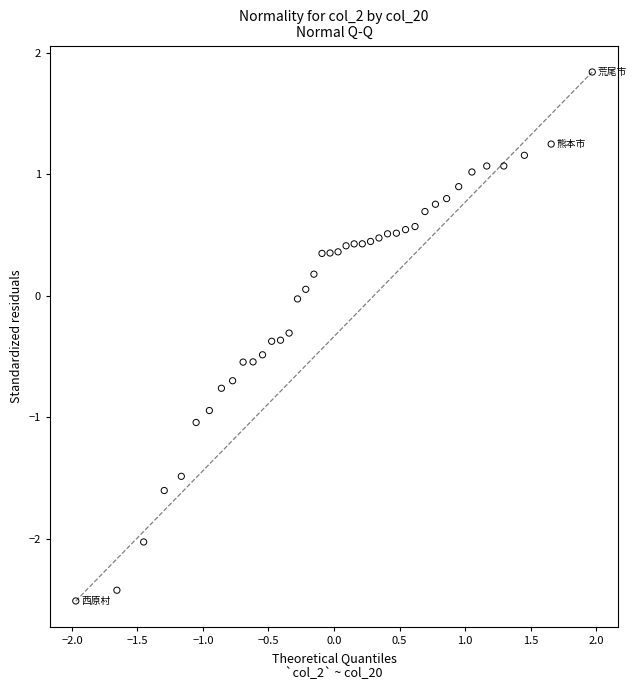

What is the range of X values (max minus min)?

3.9